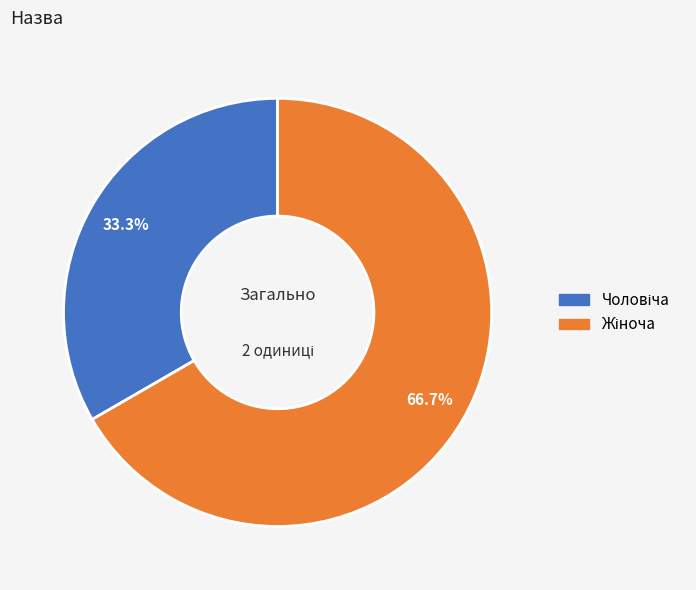

Is there any slice that represents more than half of the pie?

Yes